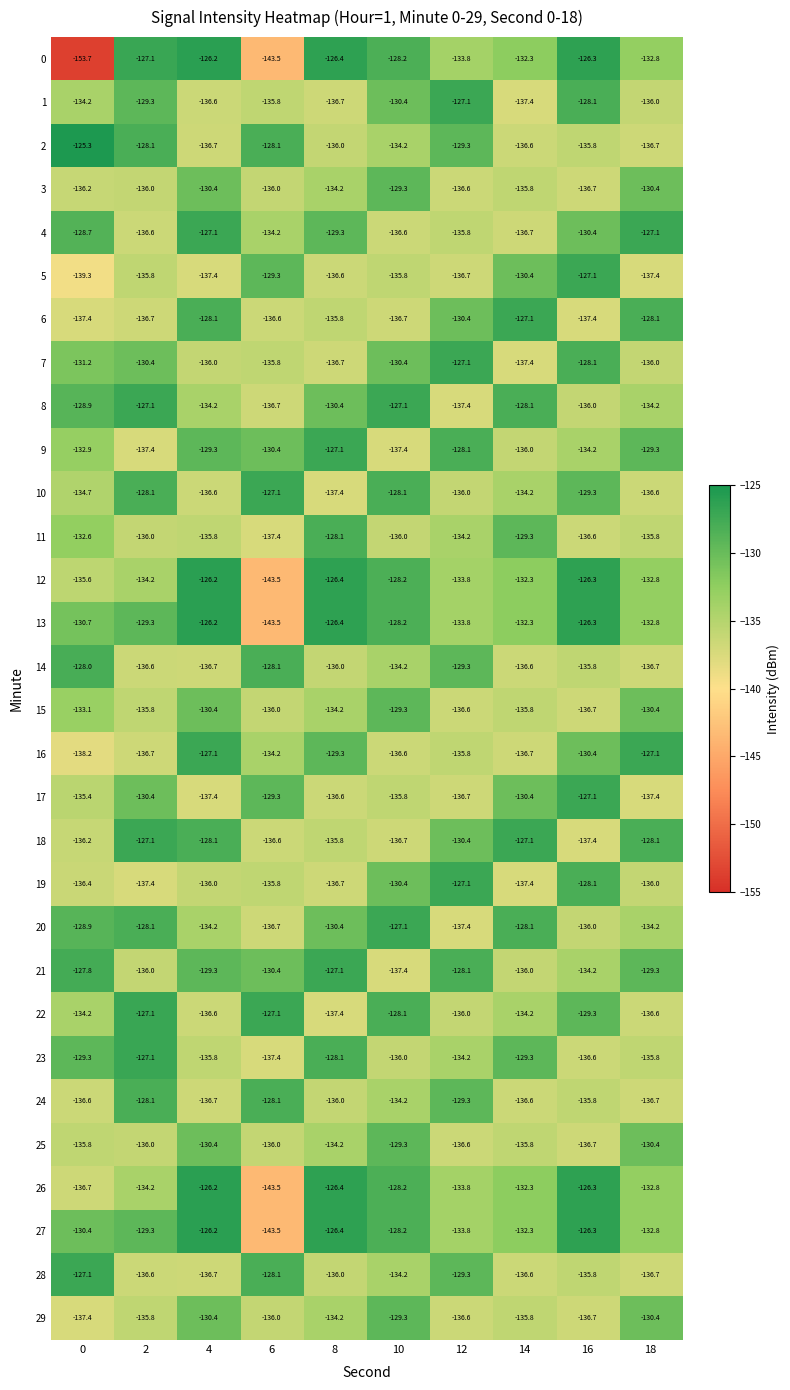

What is the spread (max minus min) of values at 16?

11.1